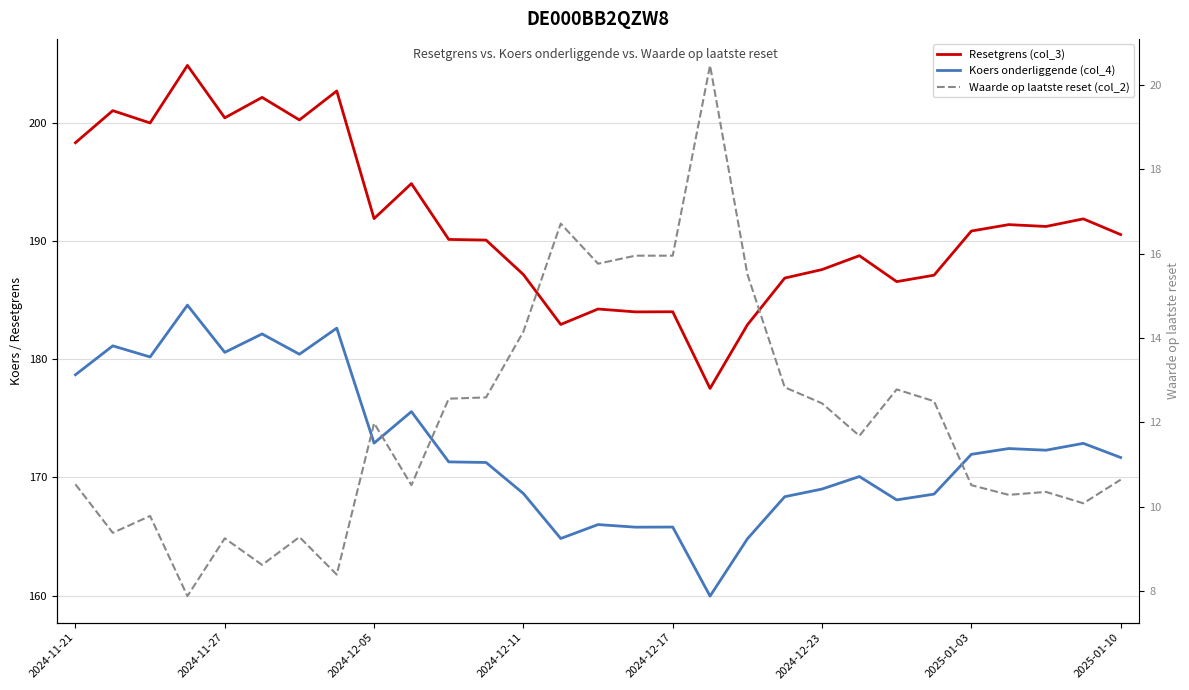

Read the Waarde op laatste reset (col_2) value at 9.

10.5